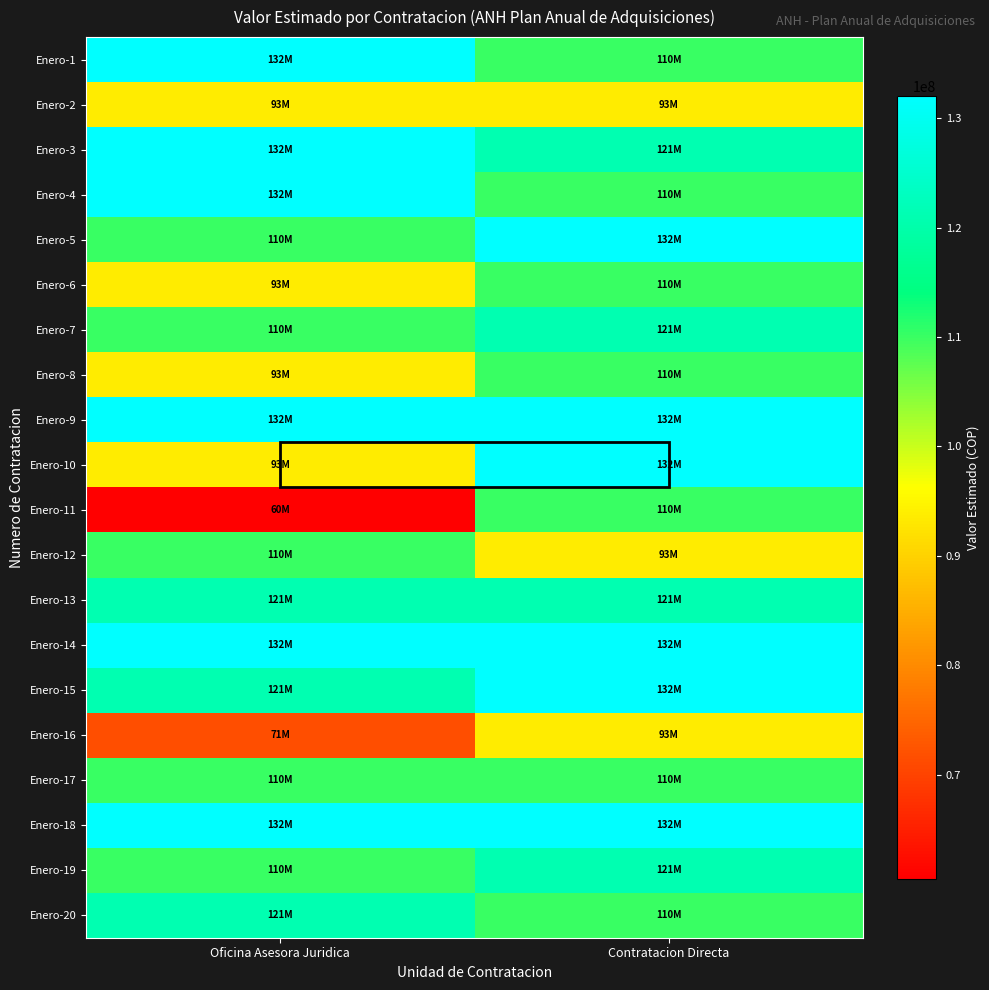

Reading right to left, what are all the values shown in this chart?

Enero-1: Contratacion Directa=110000000	Oficina Asesora Juridica=132000000
Enero-2: Contratacion Directa=93500000	Oficina Asesora Juridica=93500000
Enero-3: Contratacion Directa=121000000	Oficina Asesora Juridica=132000000
Enero-4: Contratacion Directa=110000000	Oficina Asesora Juridica=132000000
Enero-5: Contratacion Directa=132000000	Oficina Asesora Juridica=110000000
Enero-6: Contratacion Directa=110000000	Oficina Asesora Juridica=93500000
Enero-7: Contratacion Directa=121000000	Oficina Asesora Juridica=110000000
Enero-8: Contratacion Directa=110000000	Oficina Asesora Juridica=93500000
Enero-9: Contratacion Directa=132000000	Oficina Asesora Juridica=132000000
Enero-10: Contratacion Directa=132000000	Oficina Asesora Juridica=93500000
Enero-11: Contratacion Directa=110000000	Oficina Asesora Juridica=60500000
Enero-12: Contratacion Directa=93500000	Oficina Asesora Juridica=110000000
Enero-13: Contratacion Directa=121000000	Oficina Asesora Juridica=121000000
Enero-14: Contratacion Directa=132000000	Oficina Asesora Juridica=132000000
Enero-15: Contratacion Directa=132000000	Oficina Asesora Juridica=121000000
Enero-16: Contratacion Directa=93500000	Oficina Asesora Juridica=71500000
Enero-17: Contratacion Directa=110000000	Oficina Asesora Juridica=110000000
Enero-18: Contratacion Directa=132000000	Oficina Asesora Juridica=132000000
Enero-19: Contratacion Directa=121000000	Oficina Asesora Juridica=110000000
Enero-20: Contratacion Directa=110000000	Oficina Asesora Juridica=121000000